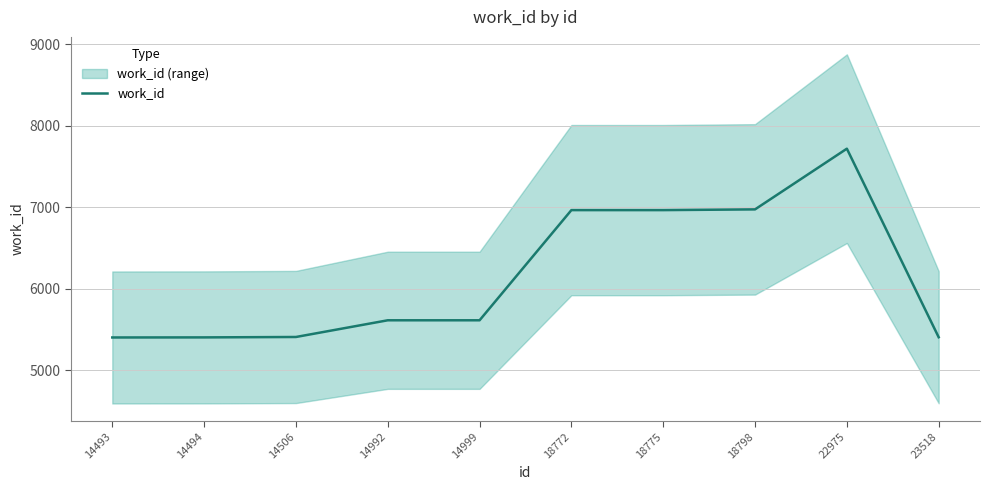

What is the value of the 5th point from the left?

5612